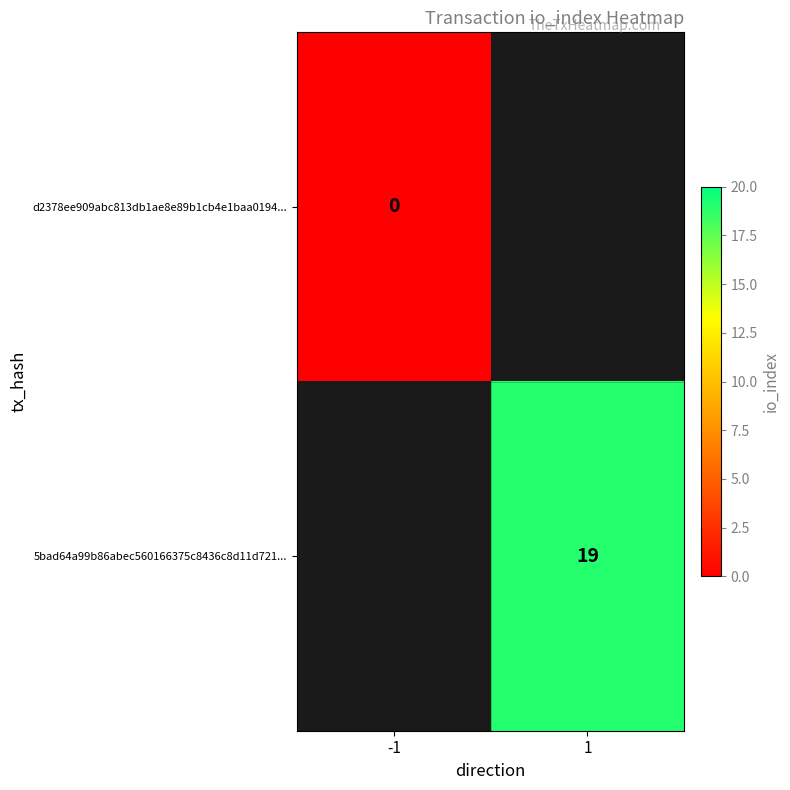

Is it true that 5bad64a99b86abec560166375c8436c8d11d721... equals 9 at 1?

False